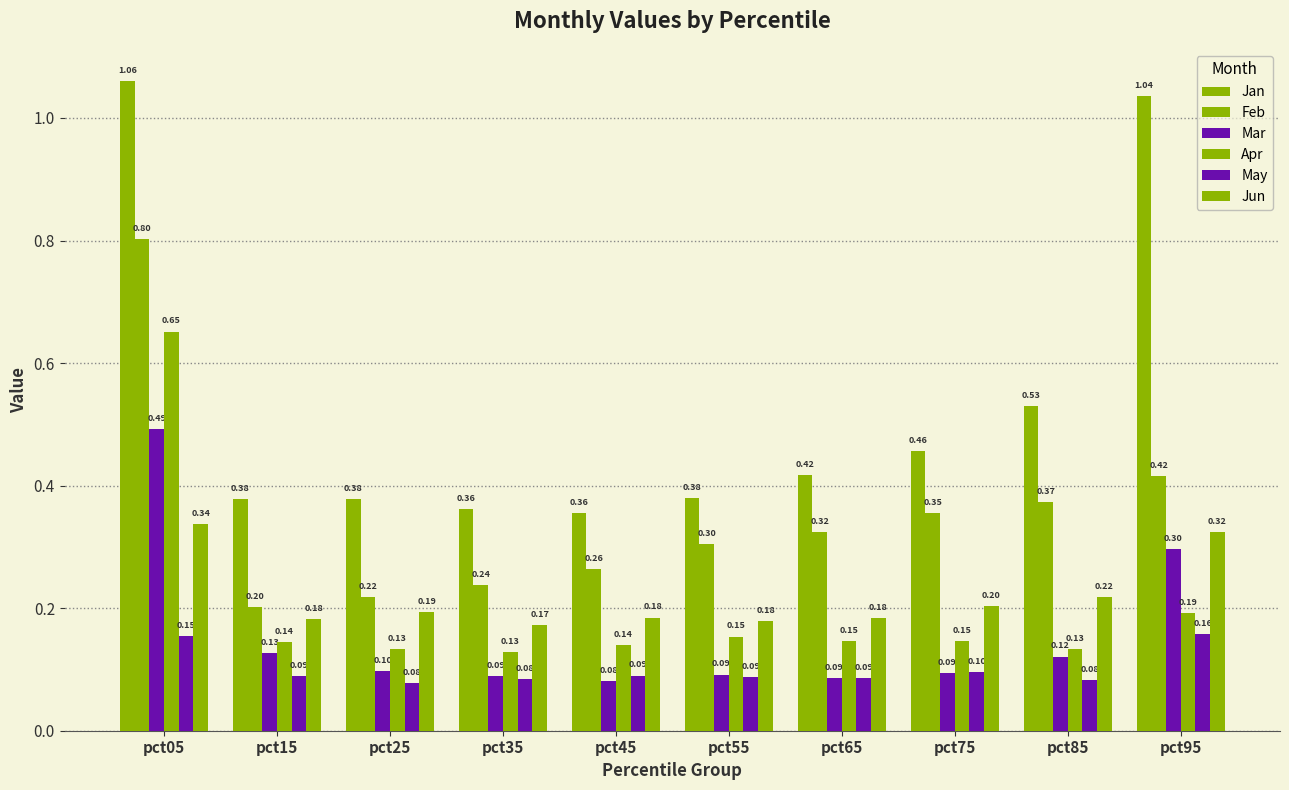

Count the number of data series in this chart.

6